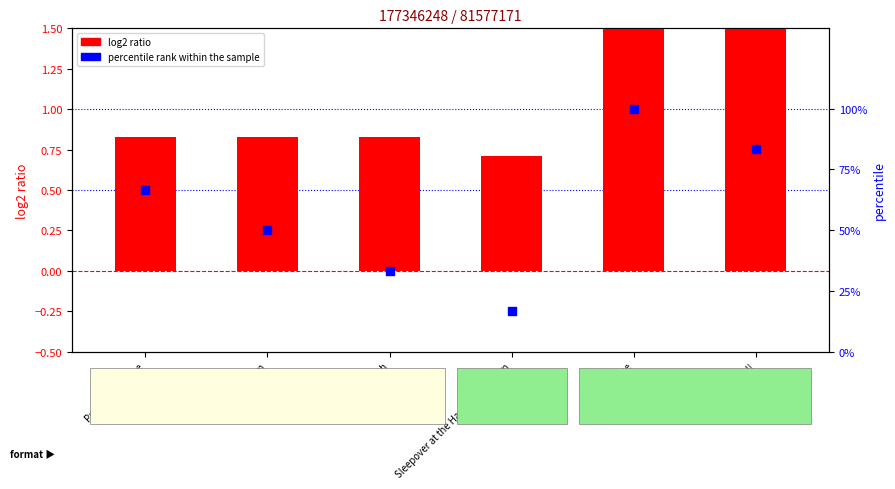

Is the value of percentile rank within the sample at Ready, Set, Goal! greater than the value of log2 ratio at Ready, Set, Goal!?

Yes